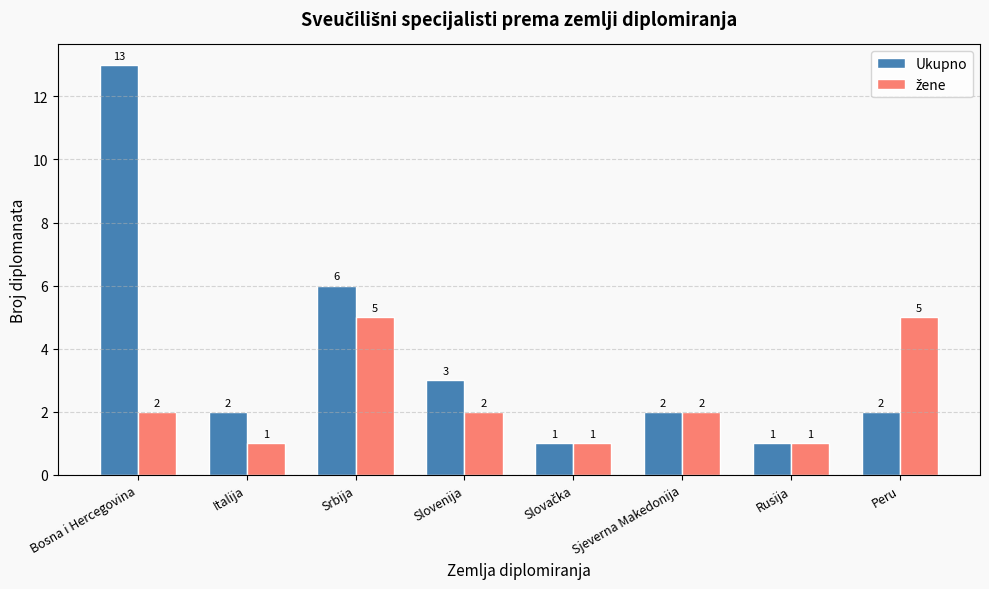

What position from the left is Rusija?

7